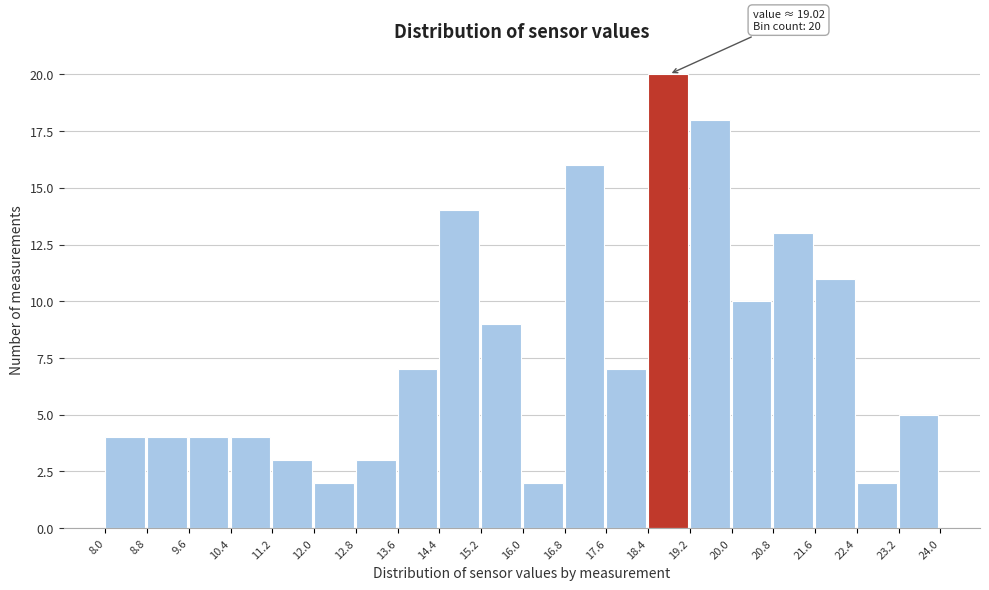

Which range on the x-axis has the tallest bar?

18.4 to 19.2